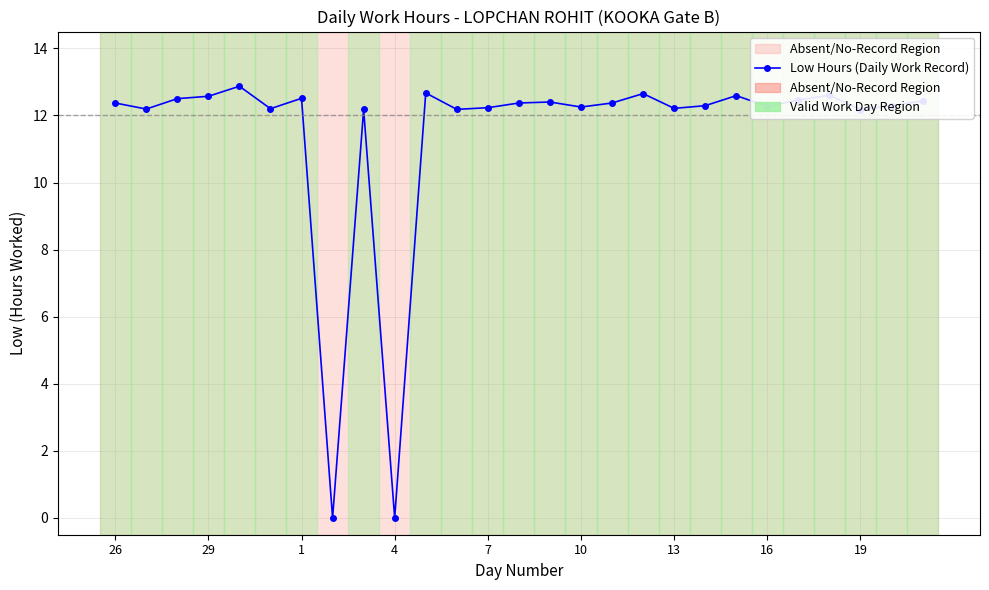

True or false: there are more than 2 points higher than both neighbors.

True